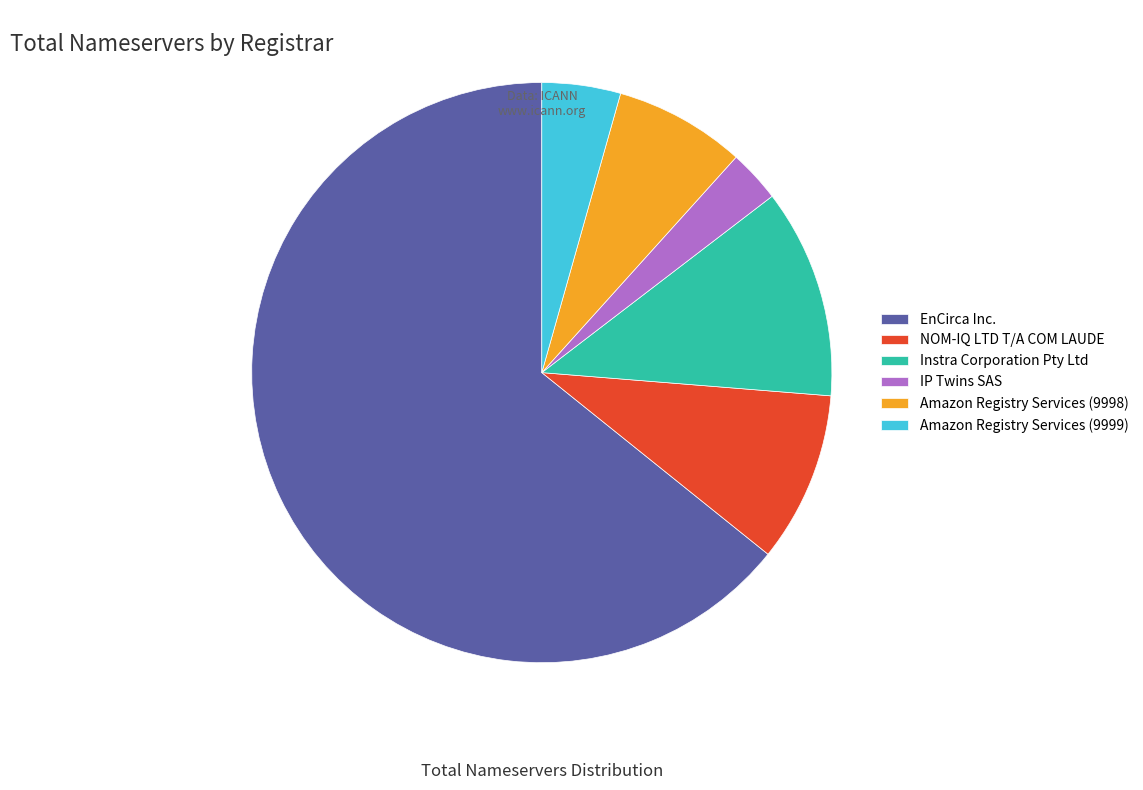

What is the smallest slice in the pie chart?

IP Twins SAS